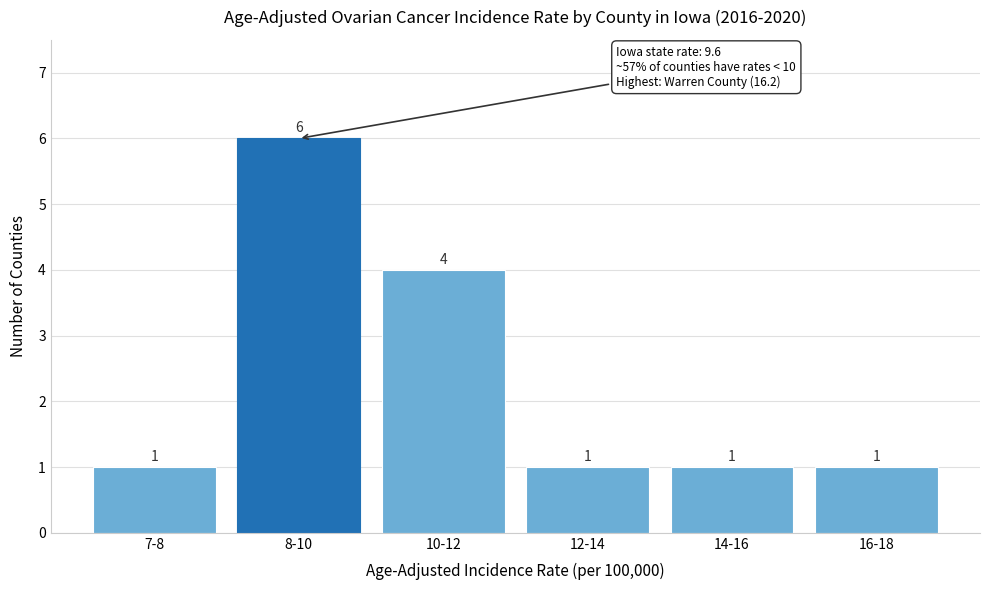

Reading left to right, what are all the values shown in this chart?

7-8=1	8-10=6	10-12=4	12-14=1	14-16=1	16-18=1